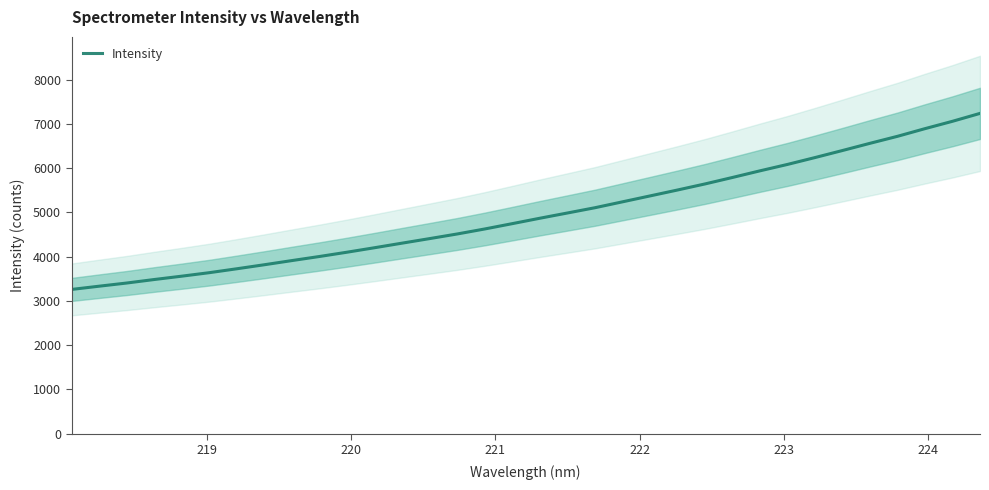

What is the value of the 22nd point from the left?

5373.3